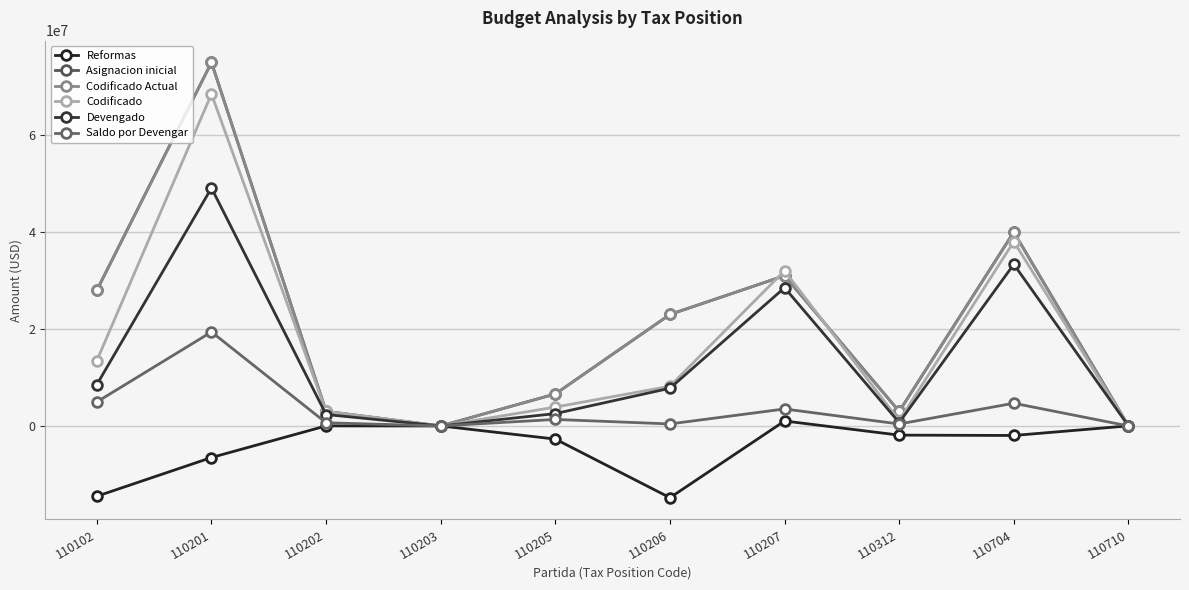

True or false: Saldo por Devengar and Codificado cross at least once.

False